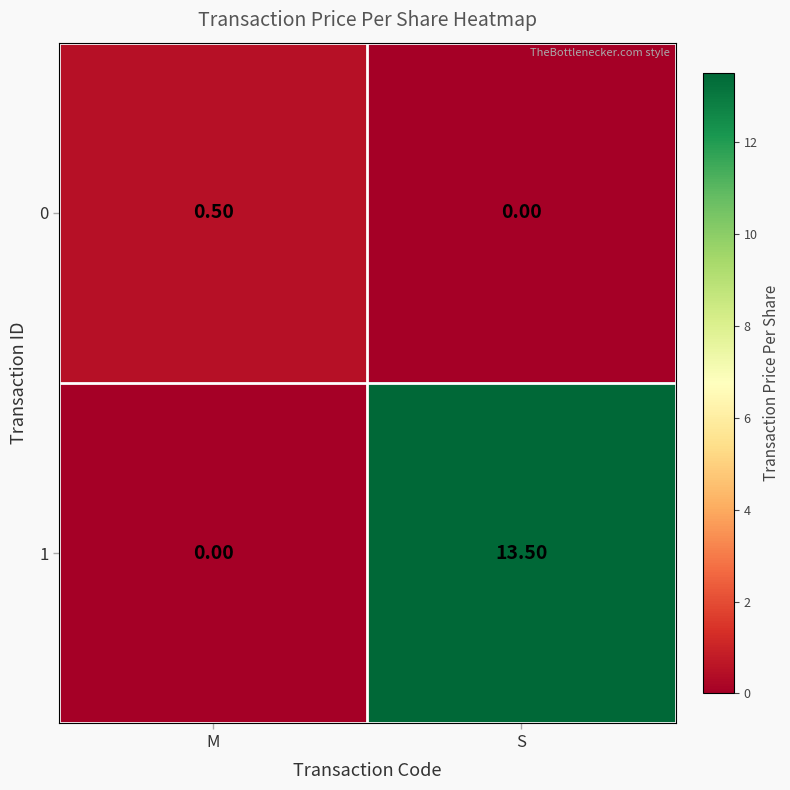

Rank the series by their average value, from highest to lowest.

1, 0